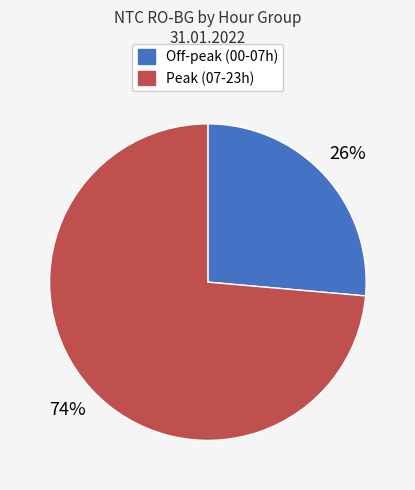

Is there a majority slice in this chart?

Yes